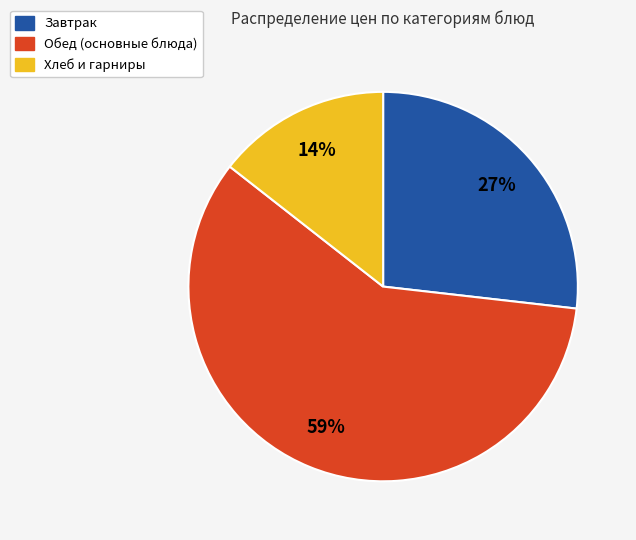

How many segments does this pie chart have?

3